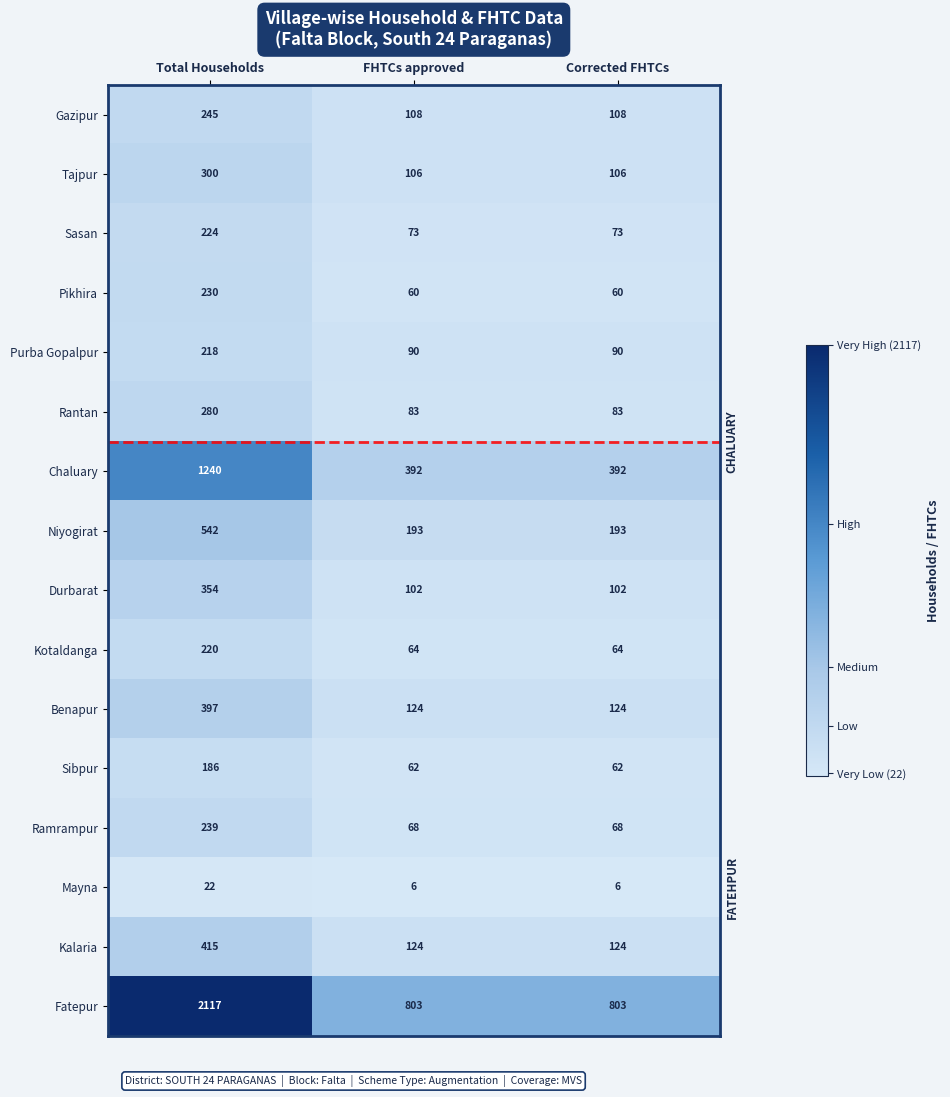

What value does the Sibpur series have at Corrected FHTCs?

62